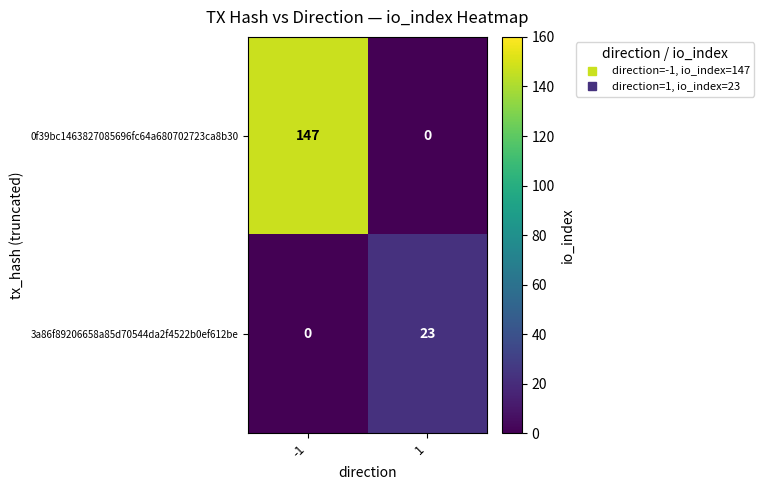

How many data points does each series have?

2